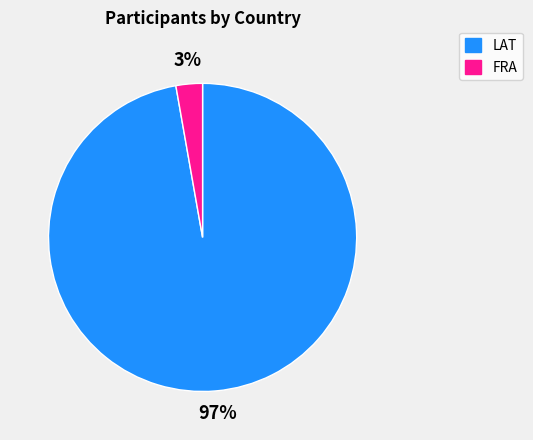

What percentage is the LAT slice, to the nearest percent?

97%